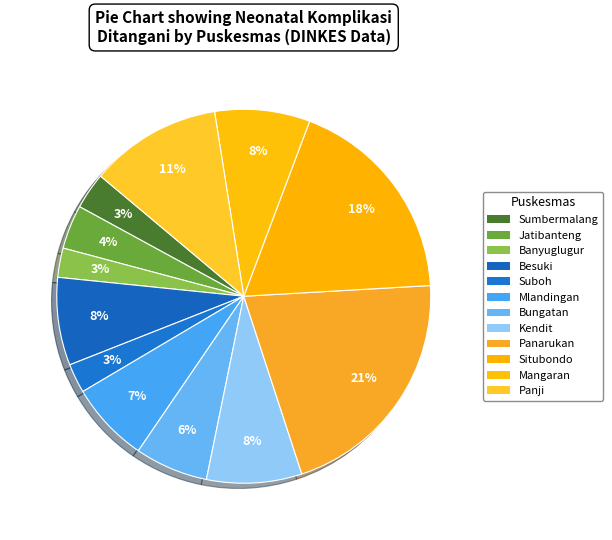

To the nearest percent, what is the difference between the Sumbermalang and Panji slice percentages?

8%